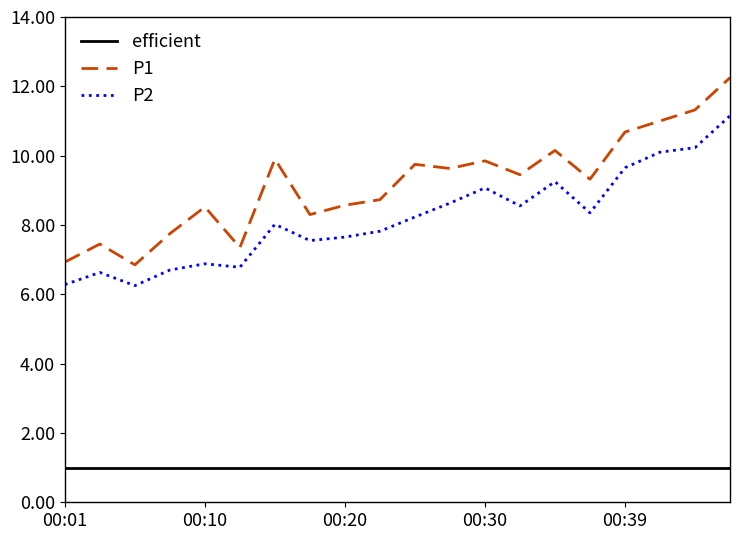

Which has a higher value, 00:18 or 00:08?

00:18